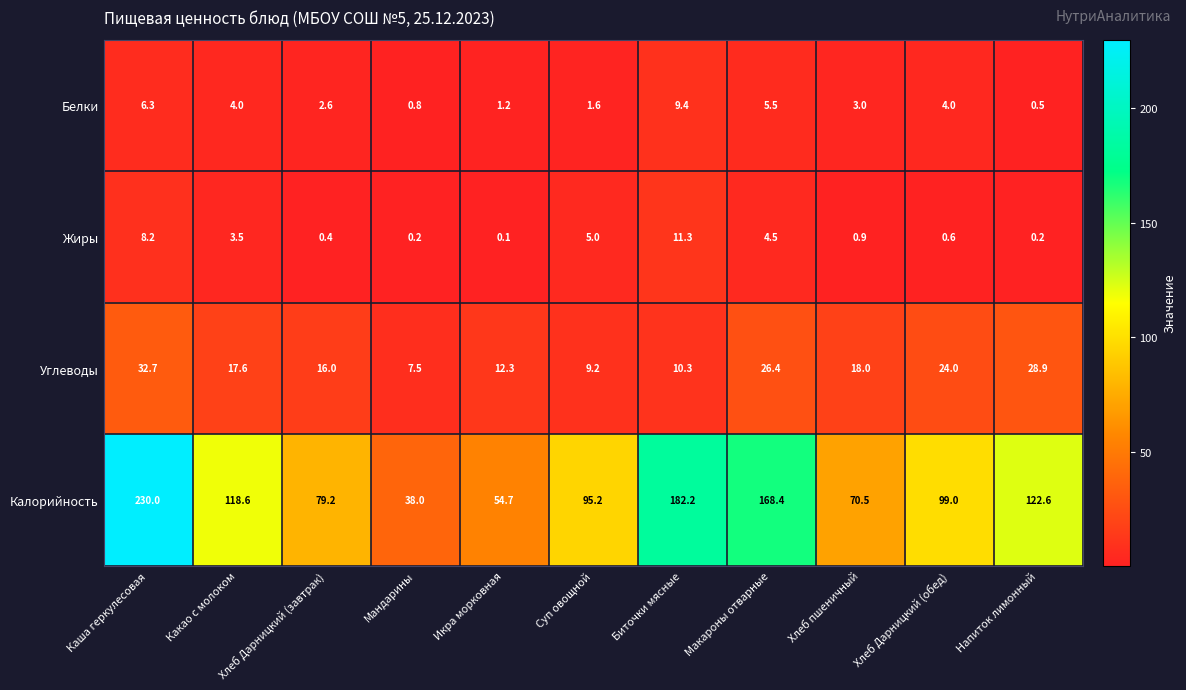

The value of Углеводы at Макароны отварные is 26.4. True or false?

True